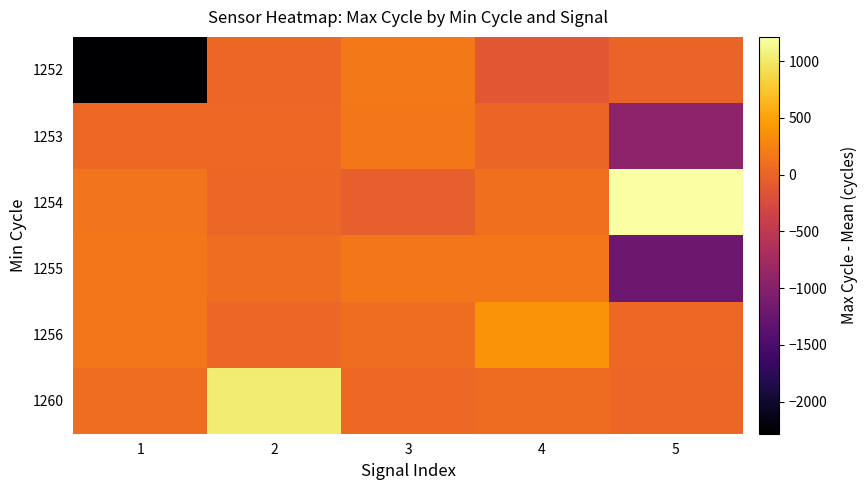

At which category is the sum across all series the highest?

2